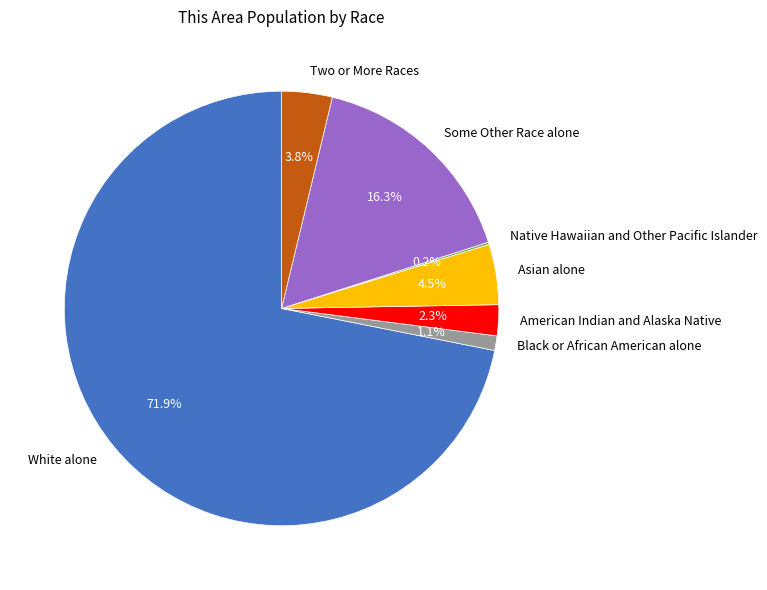

True or false: Black or African American alone accounts for 1% of the total.

True